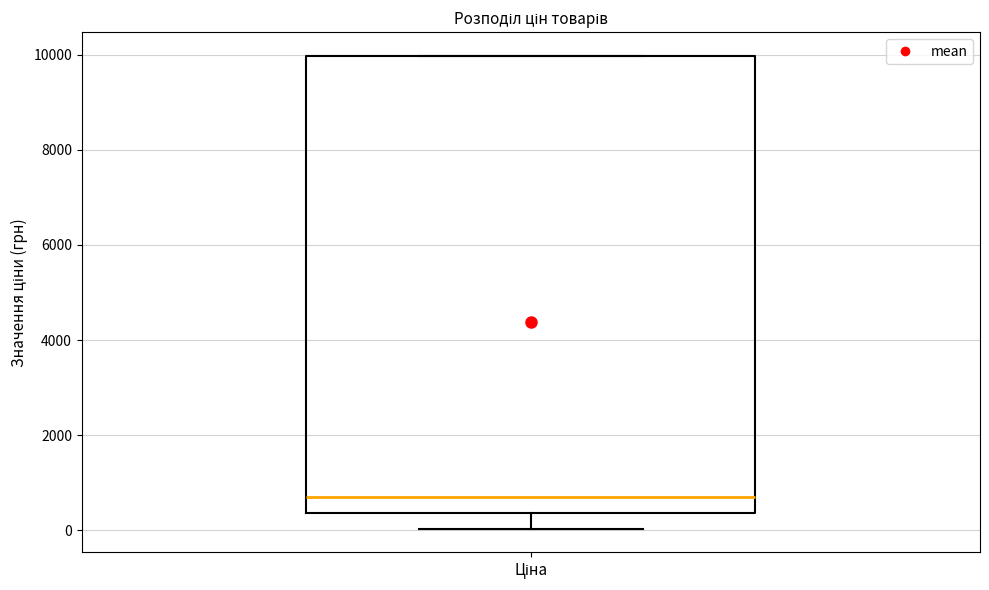

Read this box plot against the y-axis: the position of the median line, the range covered by the box, and the ends of both whiskers. The values are not printed on the chart, so give them approximately, as read against the axis.

median 800, box 400 to 10000, whiskers 0 to 10000